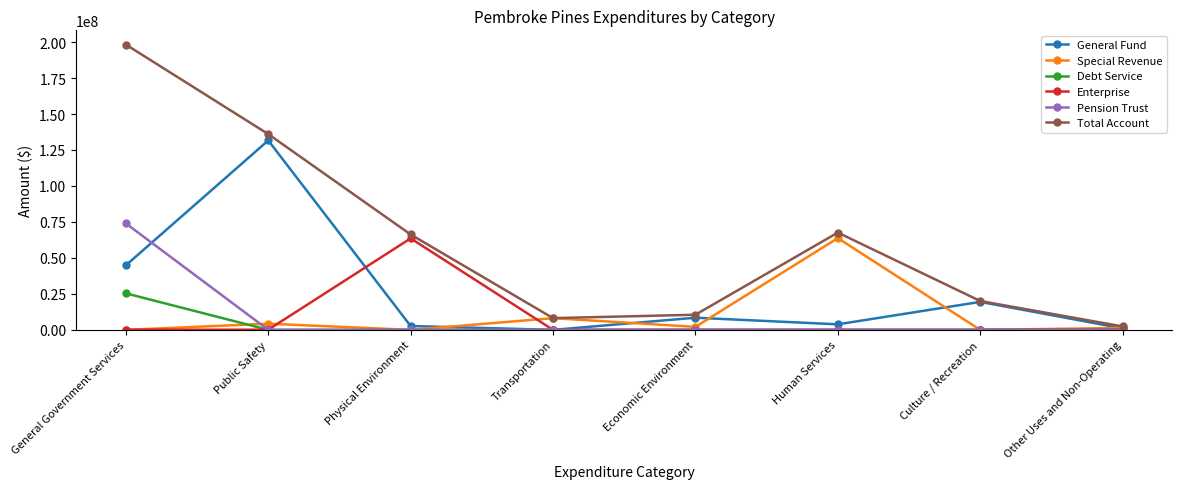

How many series are shown in this chart?

6